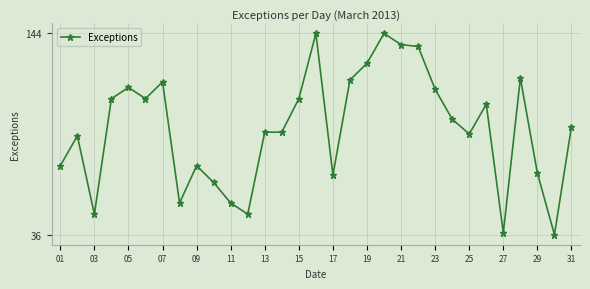

Does the chart have visible grid lines?

Yes